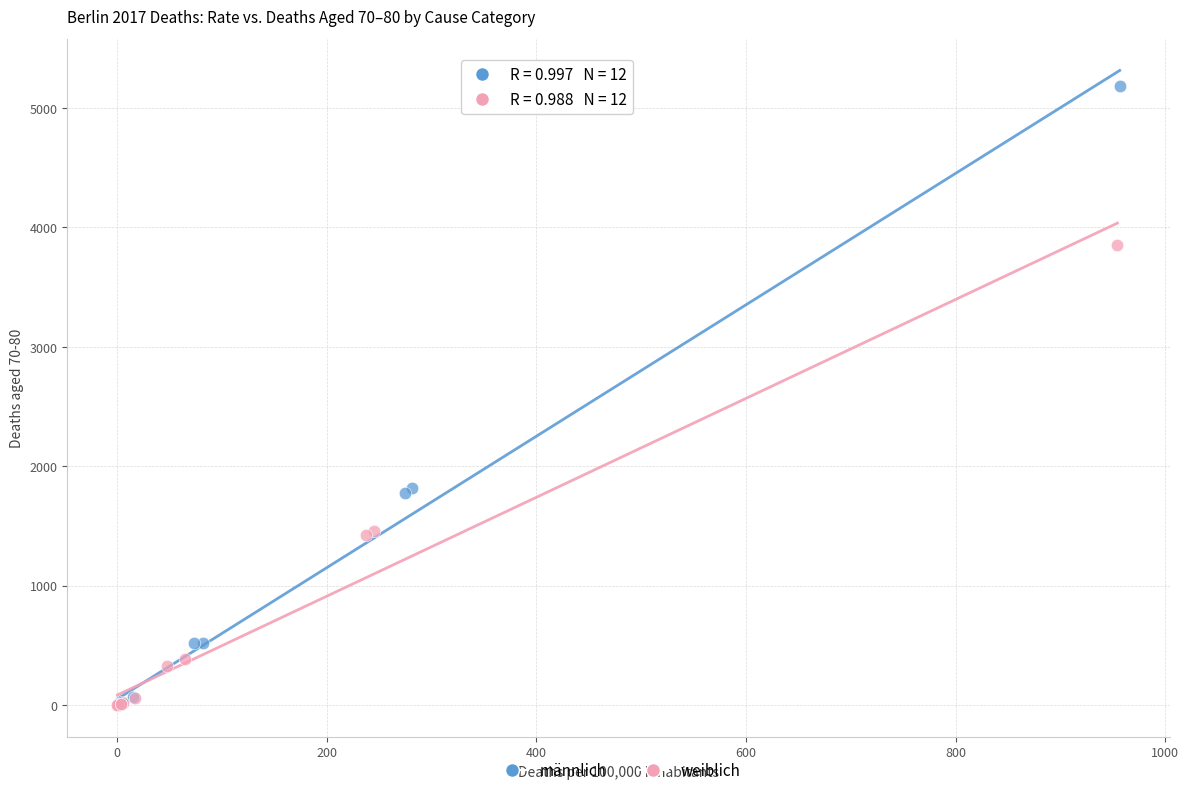

Which series has the largest Y range (max minus min)?

männlich